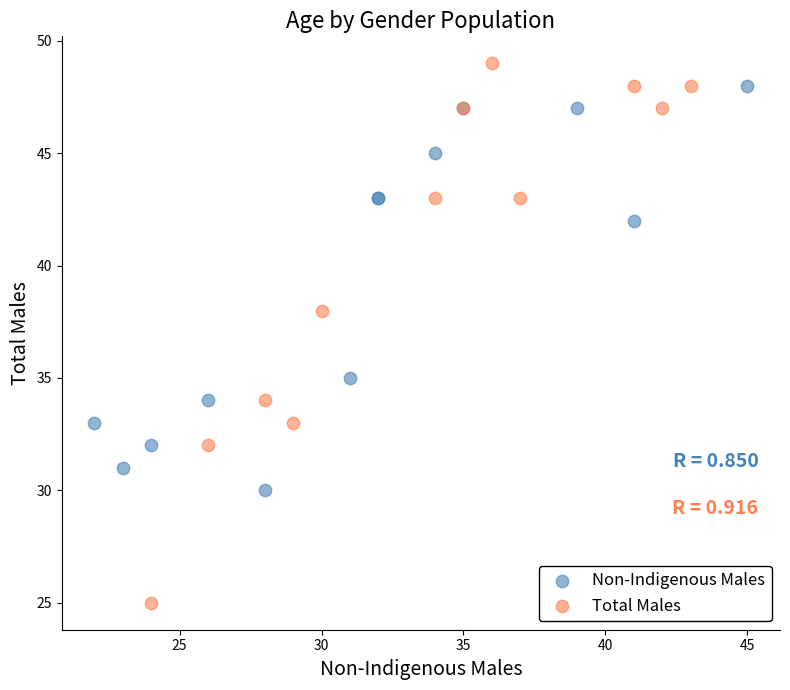

Which series reaches the minimum Y coordinate?

Total Males